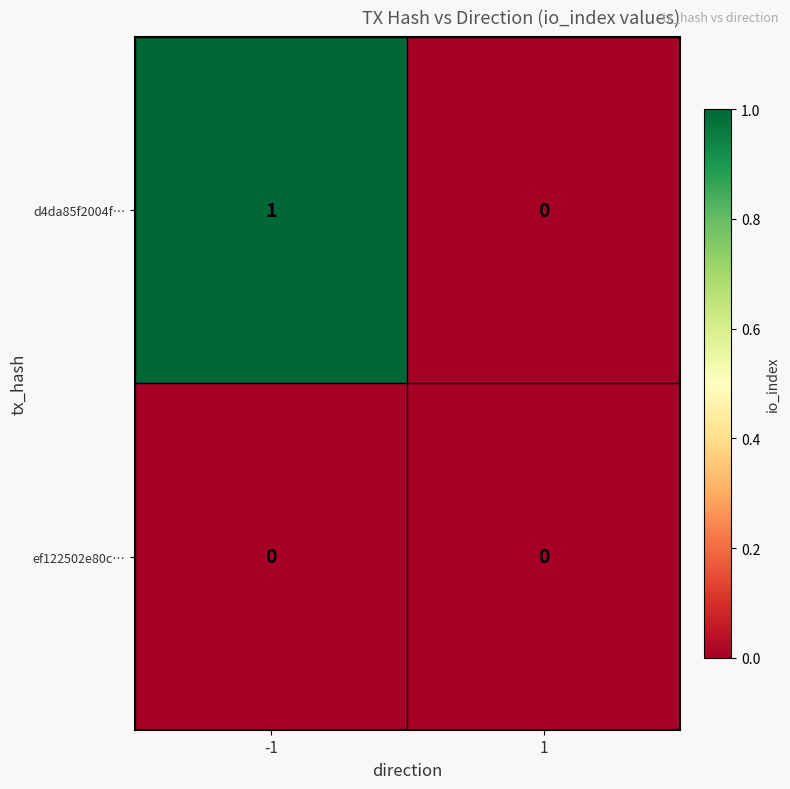

List the series in order of their overall mean, highest first.

d4da85f2004f…, ef122502e80c…